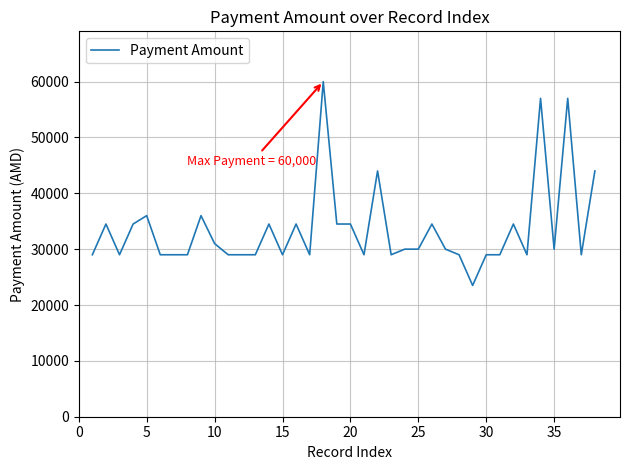

What is the maximum value shown in the chart?

60000